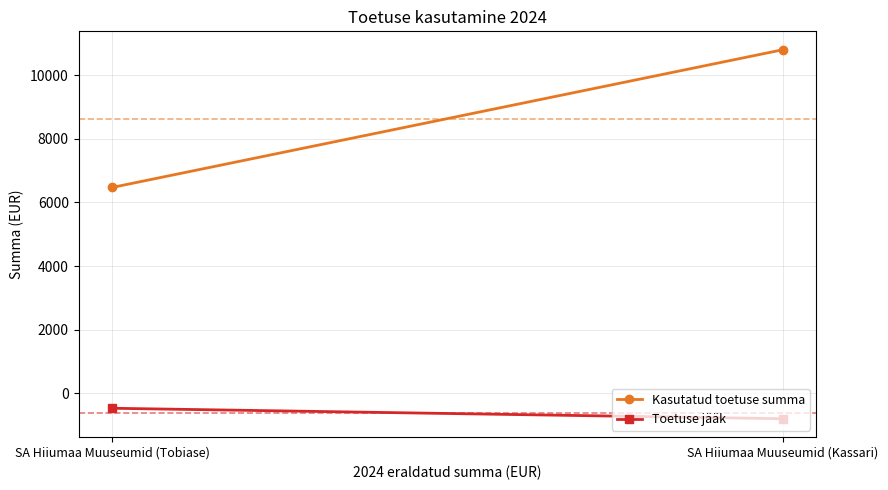

Is it true that Kasutatud toetuse summa equals 10800.0 at SA Hiiumaa Muuseumid (Kassari)?

True